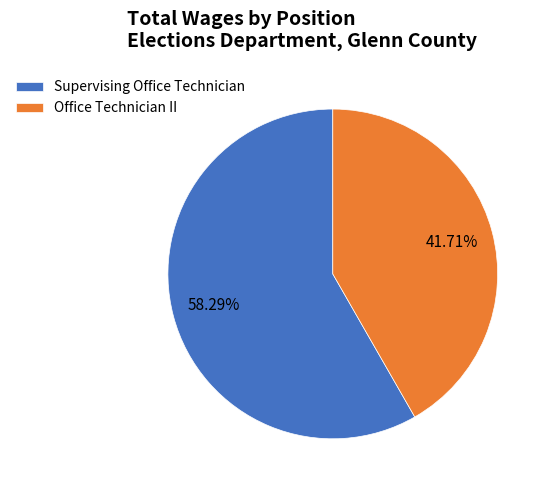

Does any single category account for the majority?

Yes